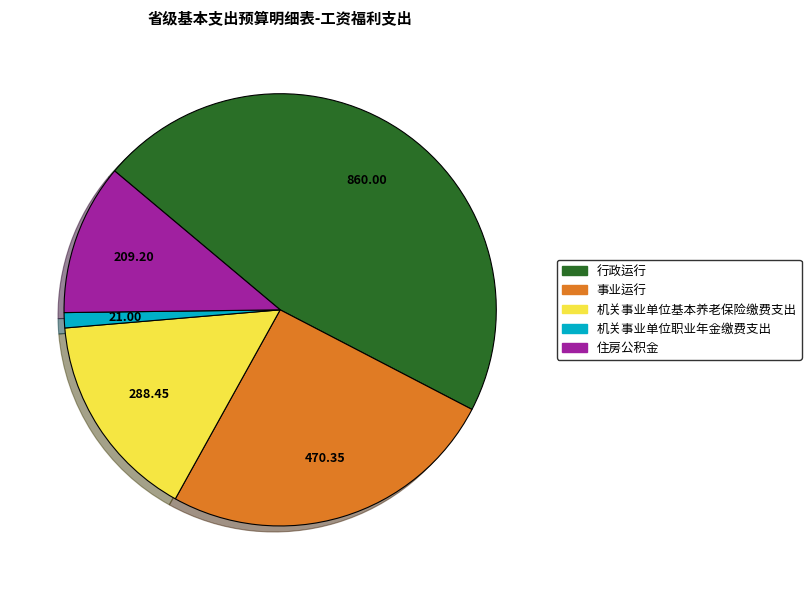

Which slice is the smallest?

机关事业单位职业年金缴费支出